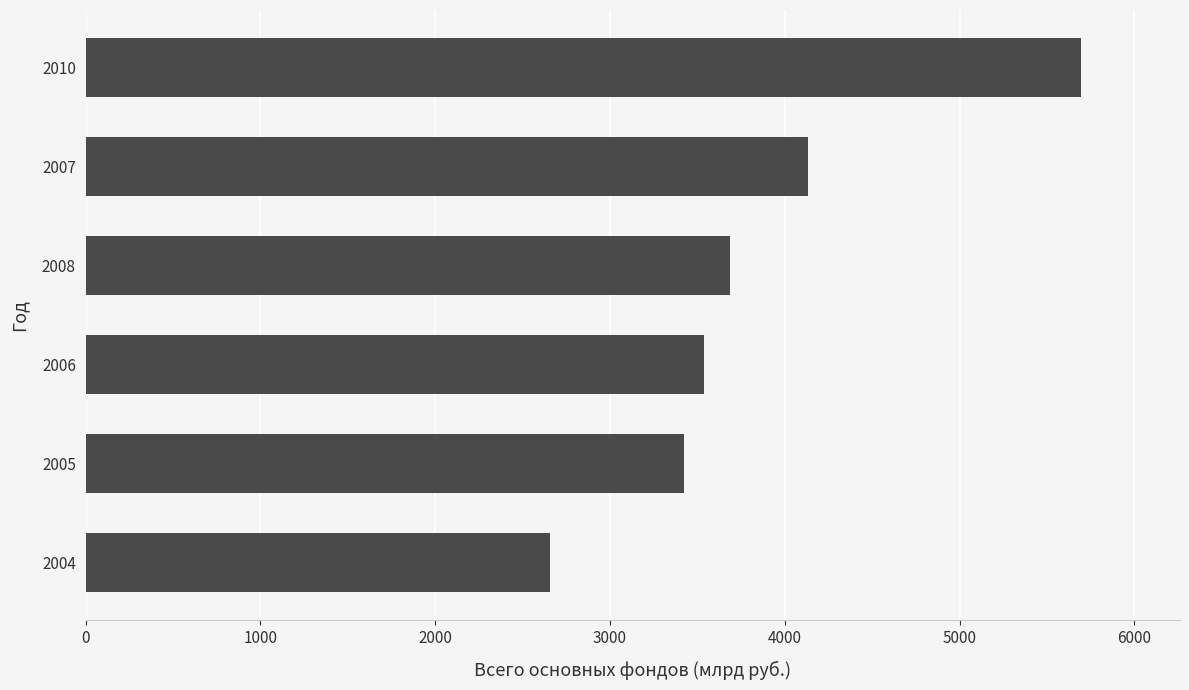

True or false: the data shows 1820.8 at 2008.

False